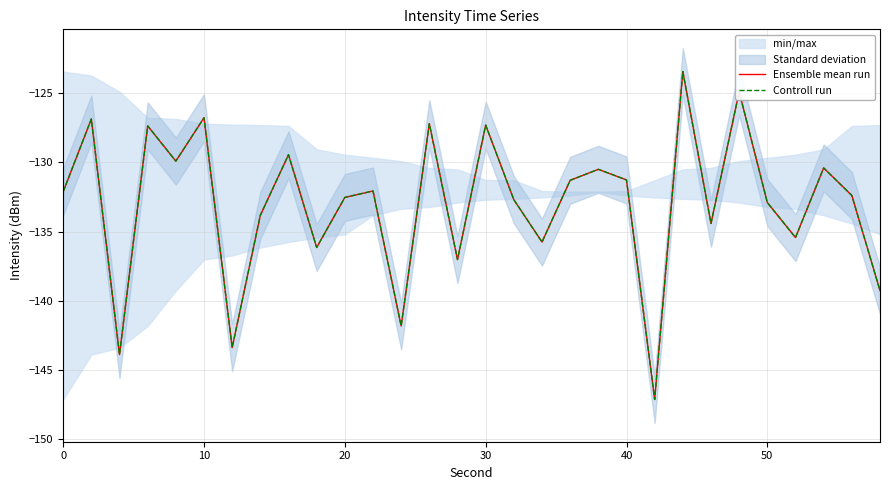

What is the maximum value shown in the chart?

-123.4